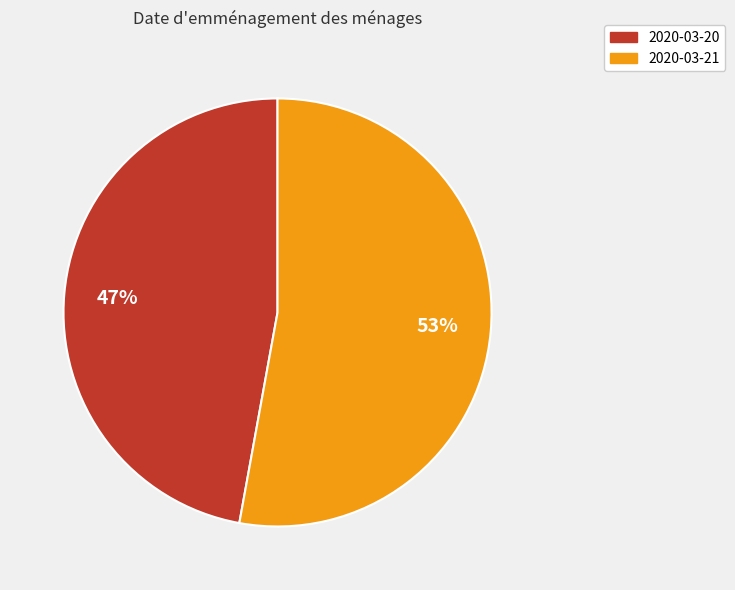

Combined, do 2020-03-21 and 2020-03-20 account for over 50%?

Yes